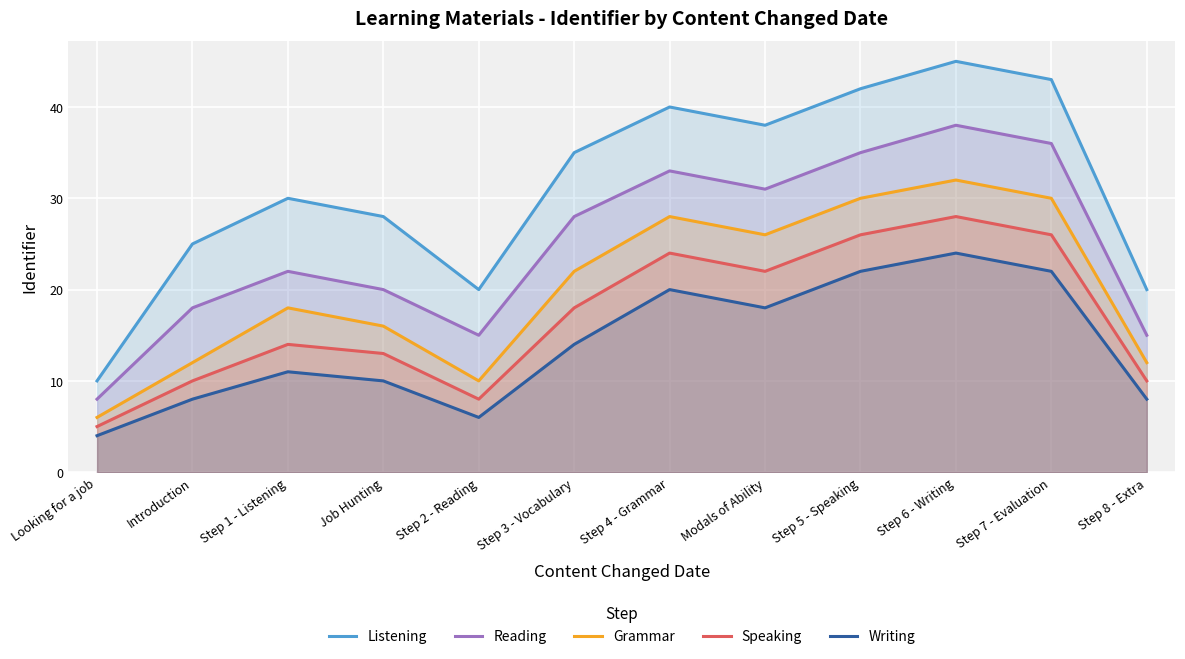

What is the label of the 4th point from the left?

Job Hunting